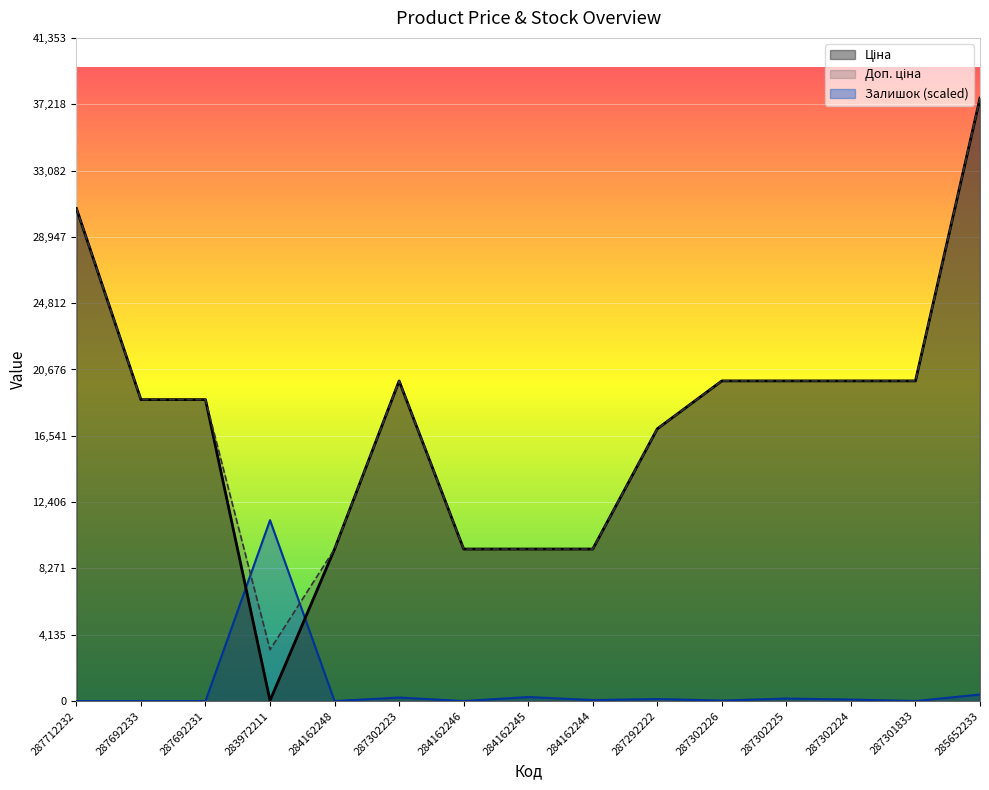

At which category does Ціна reach its first local valley?

283972211